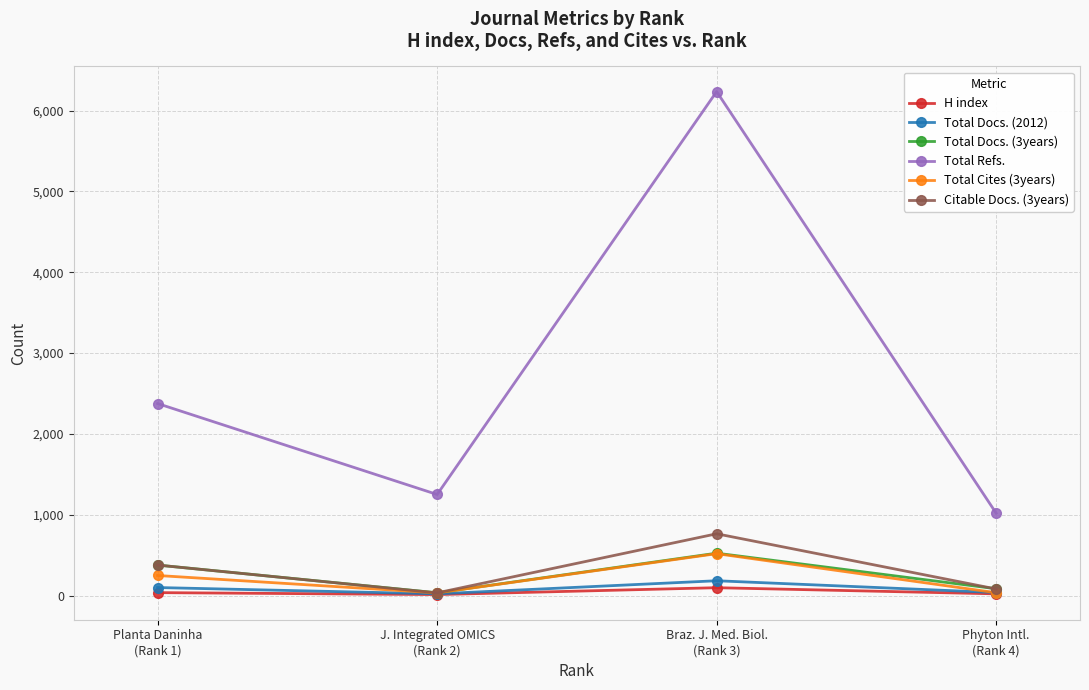

True or false: Total Docs. (2012) has more than 0 interior local peaks.

True